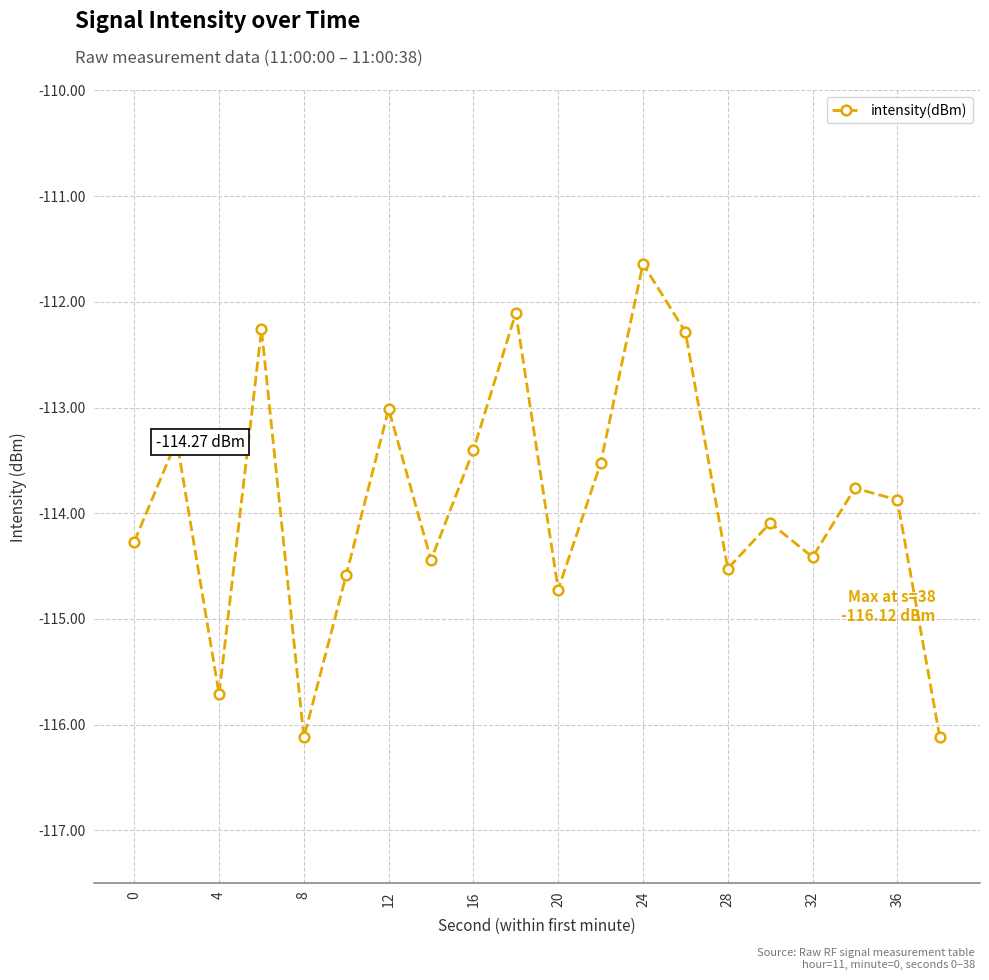

Reading left to right, transcribe all the data shown in this chart.

-114.3	-113.3	-115.7	-112.3	-116.1	-114.6	-113.0	-114.4	-113.4	-112.1	-114.7	-113.5	-111.6	-112.3	-114.5	-114.1	-114.4	-113.8	-113.9	-116.1